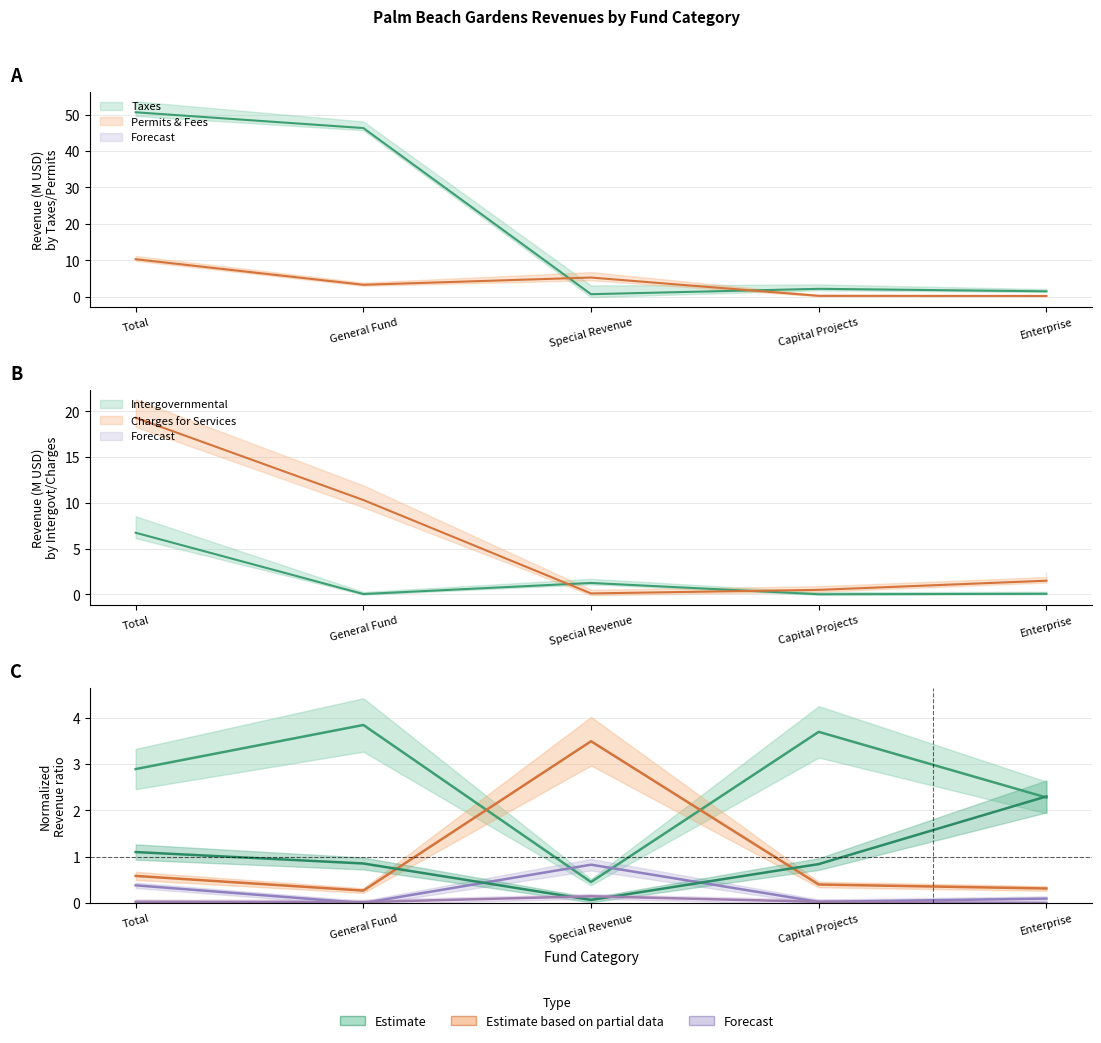

Which series has the largest range (max minus min)?

Taxes